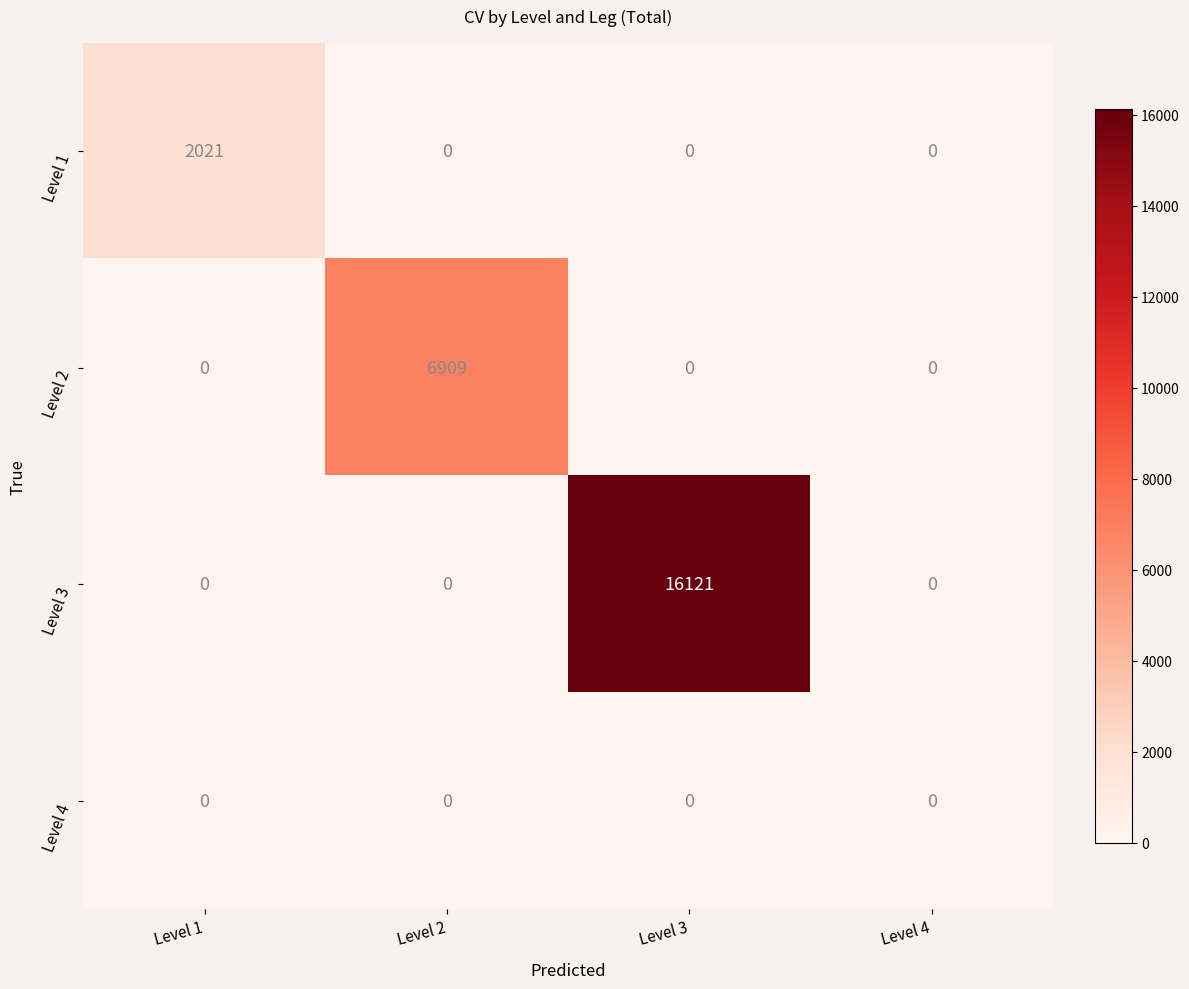

How many values in the Level 1 series exceed 0?

1